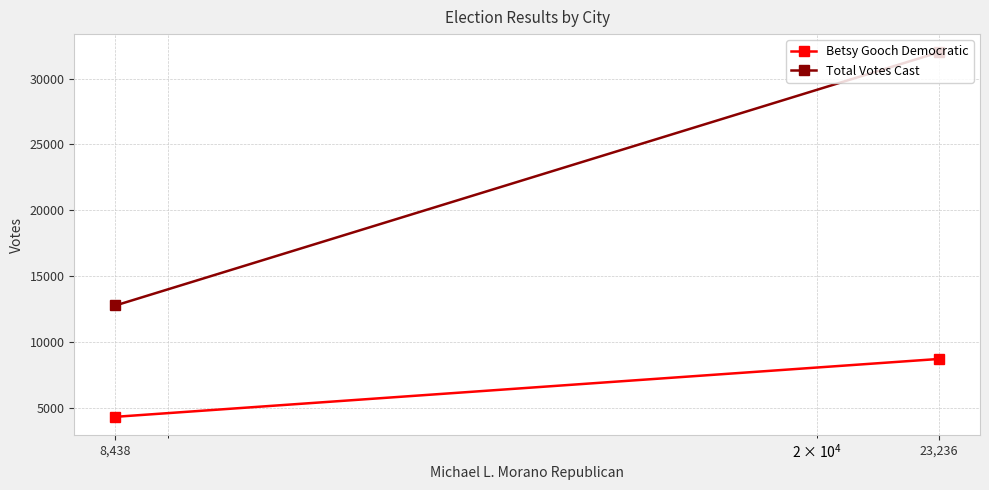

What is the label of the 1st point from the left?

23,236